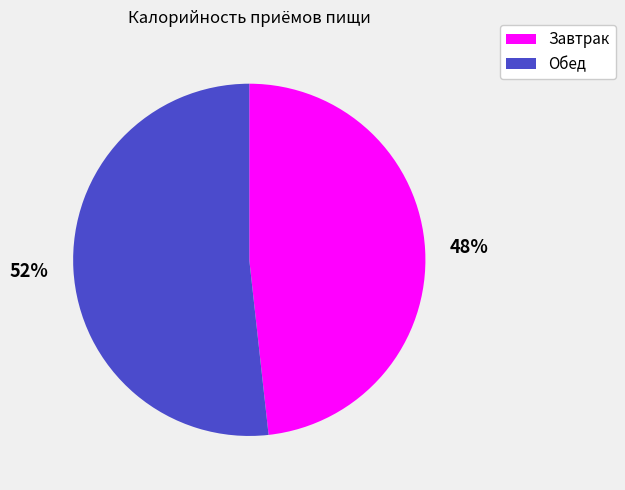

To the nearest percent, what portion does Завтрак represent?

48%